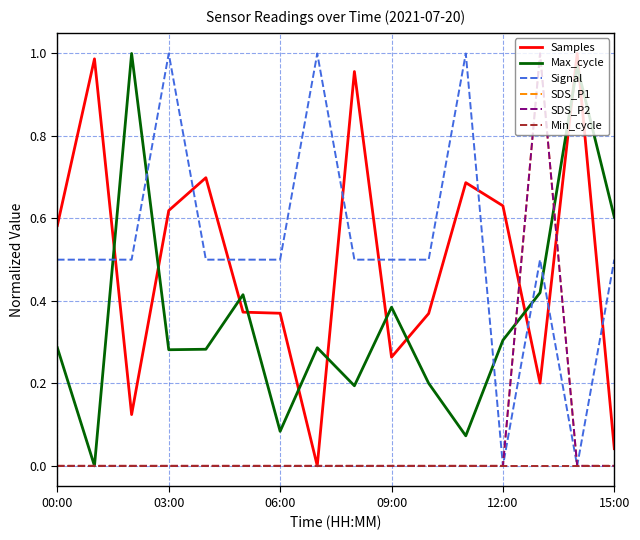

At which label is Signal closest to 0?

12:00